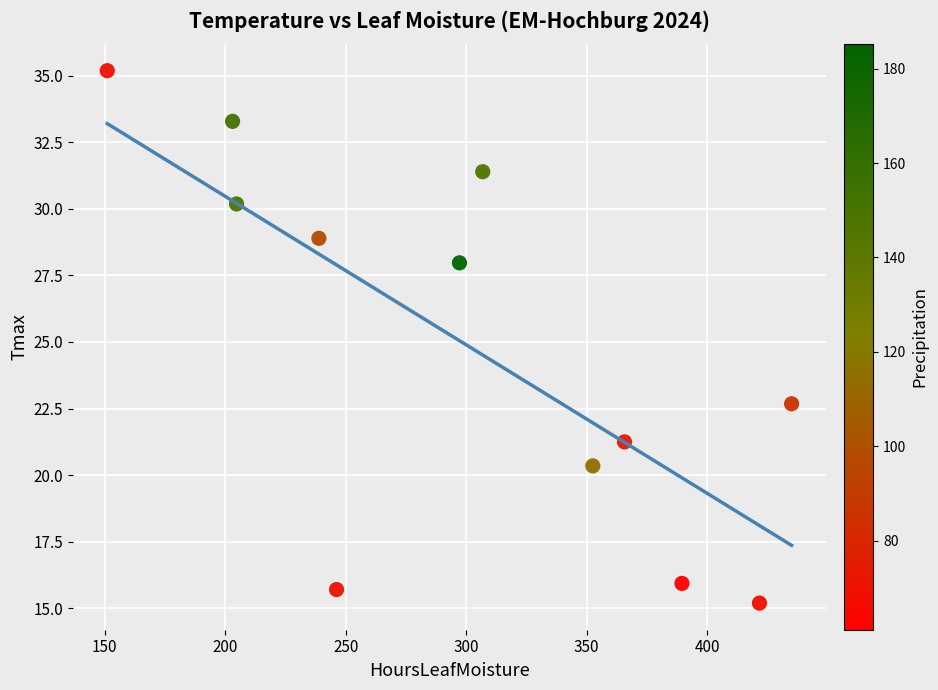

What Y value in the scatter plot is closest to 25?

22.7